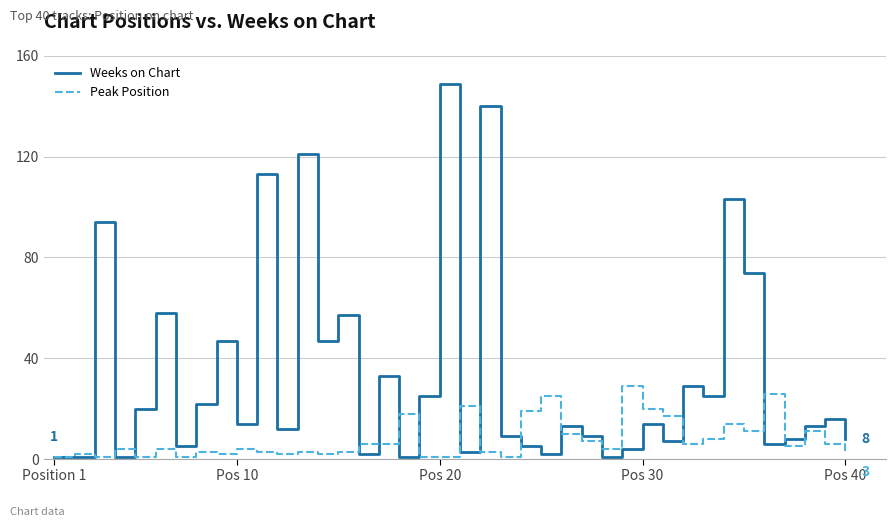

Rank the series by their average value, from lowest to highest.

Peak Position, Weeks on Chart